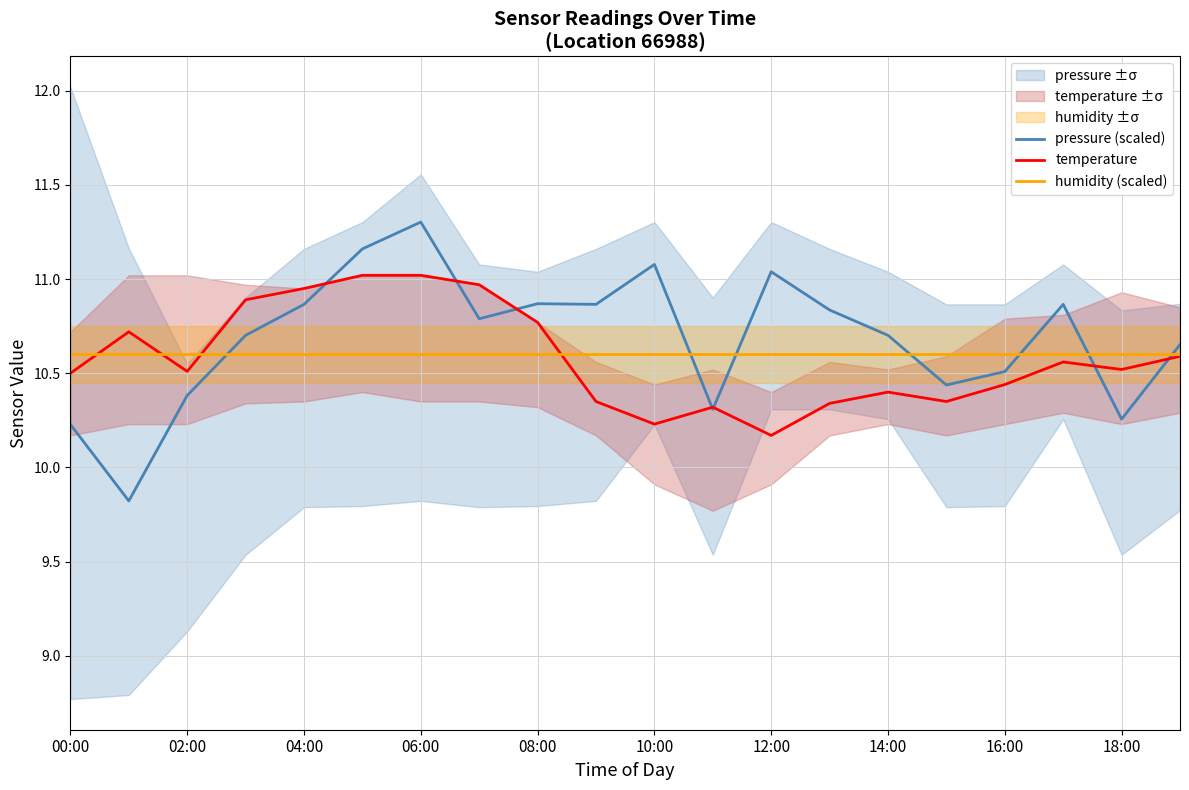

True or false: humidity (scaled) has more than 1 points higher than both neighbors.

False